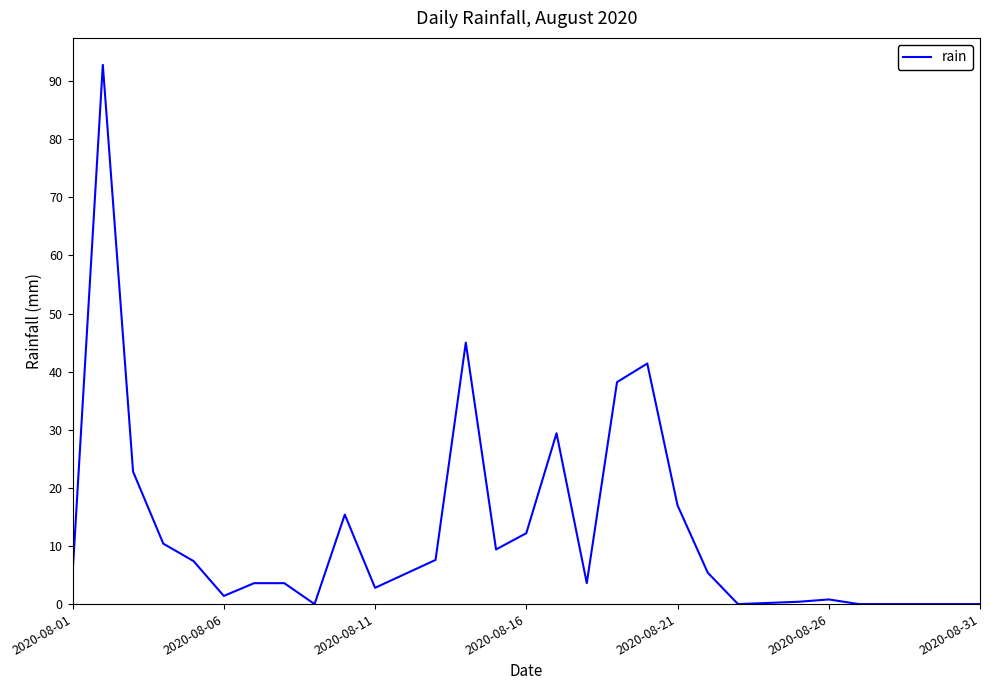

What is the difference between the maximum and minimum values?

92.8